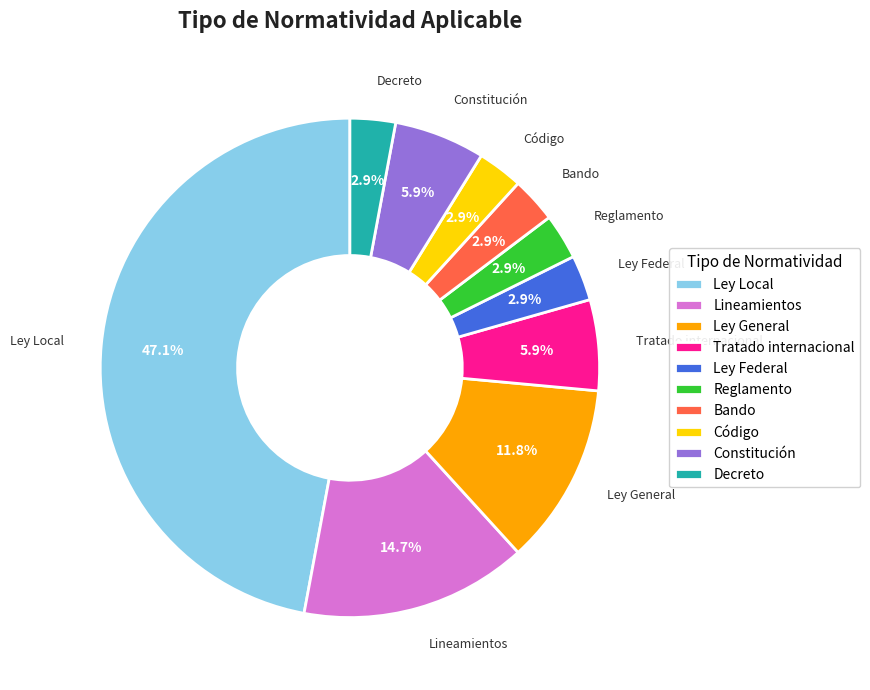

Combined, do Reglamento and Decreto account for over 50%?

No